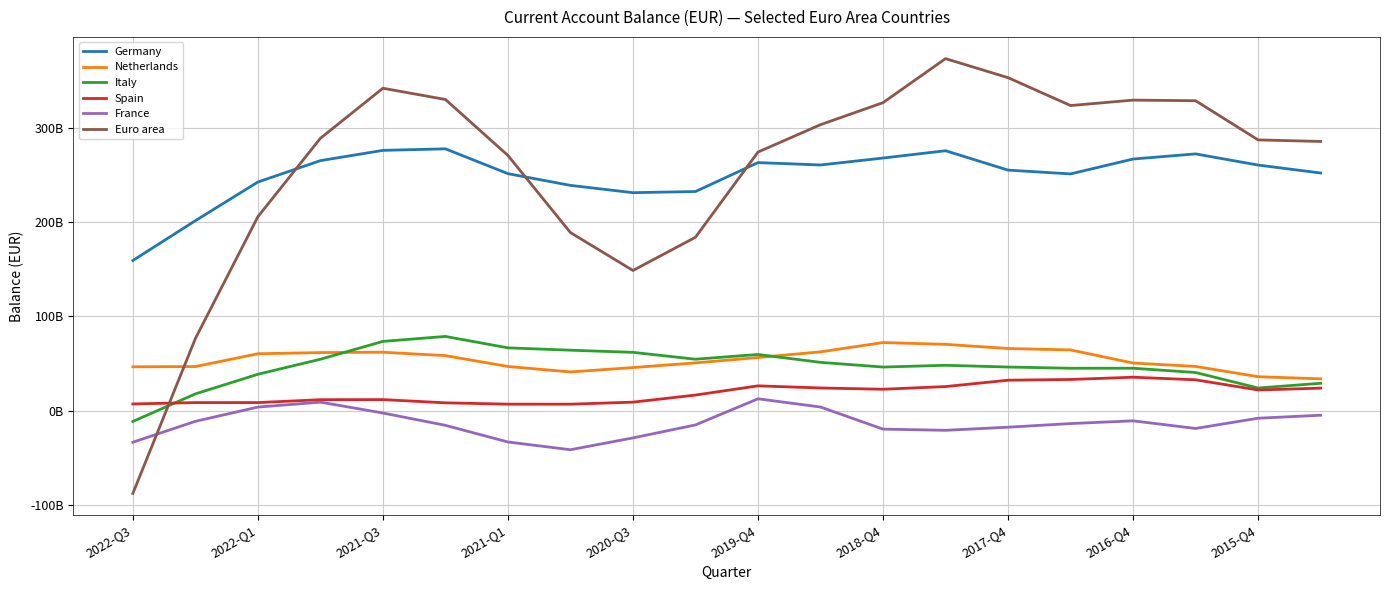

Rank the series by their maximum value, from lowest to highest.

France, Spain, Netherlands, Italy, Germany, Euro area